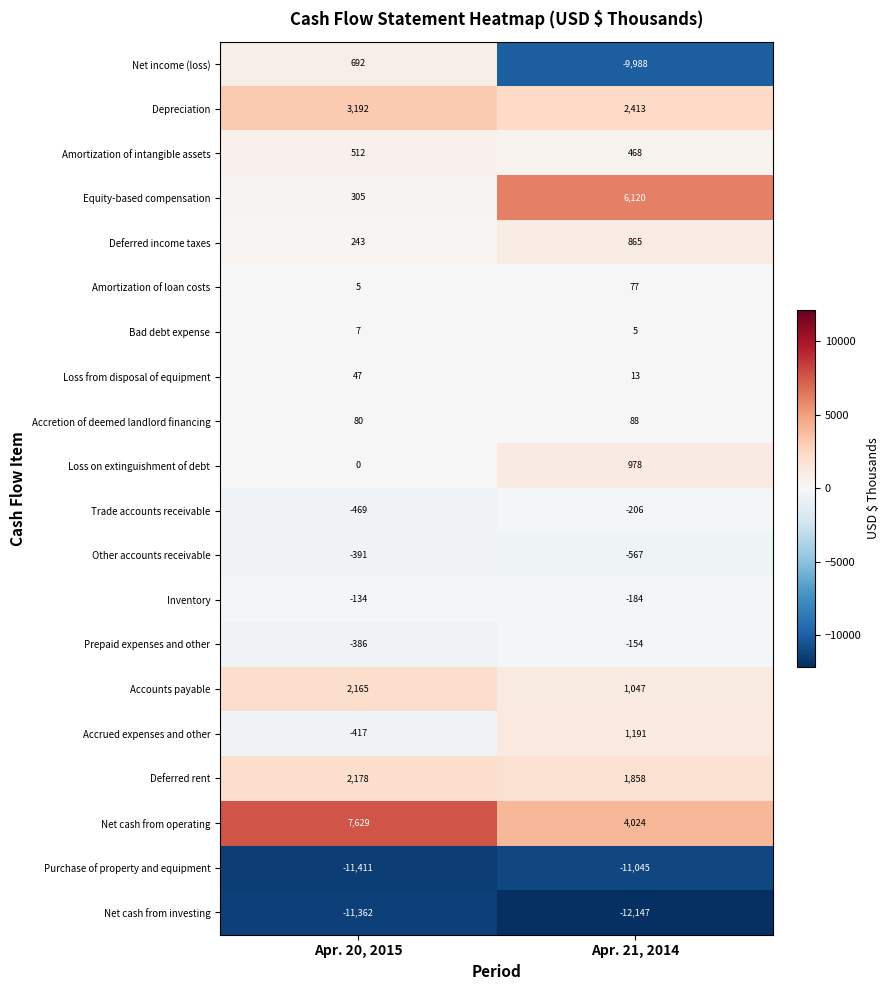

Count the number of data series in this chart.

20